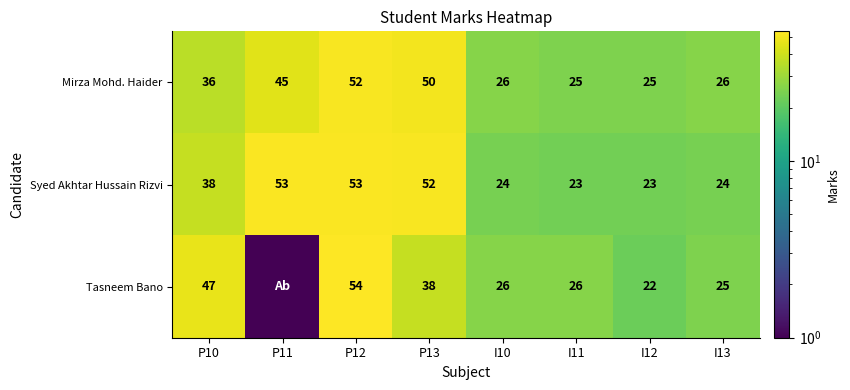

What is the difference between the maximum and minimum values in the Mirza Mohd. Haider series?

27.0